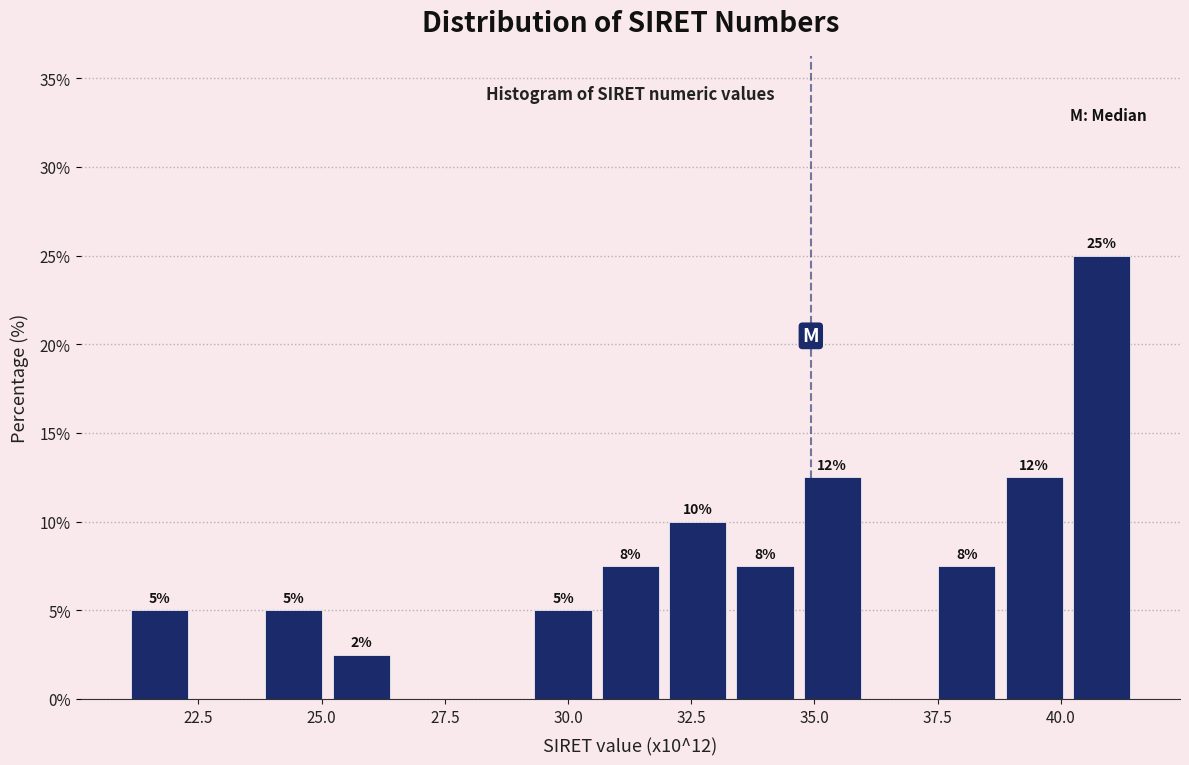

Read against the x-axis, roughly where is the centre of the tallest bar?

41.0